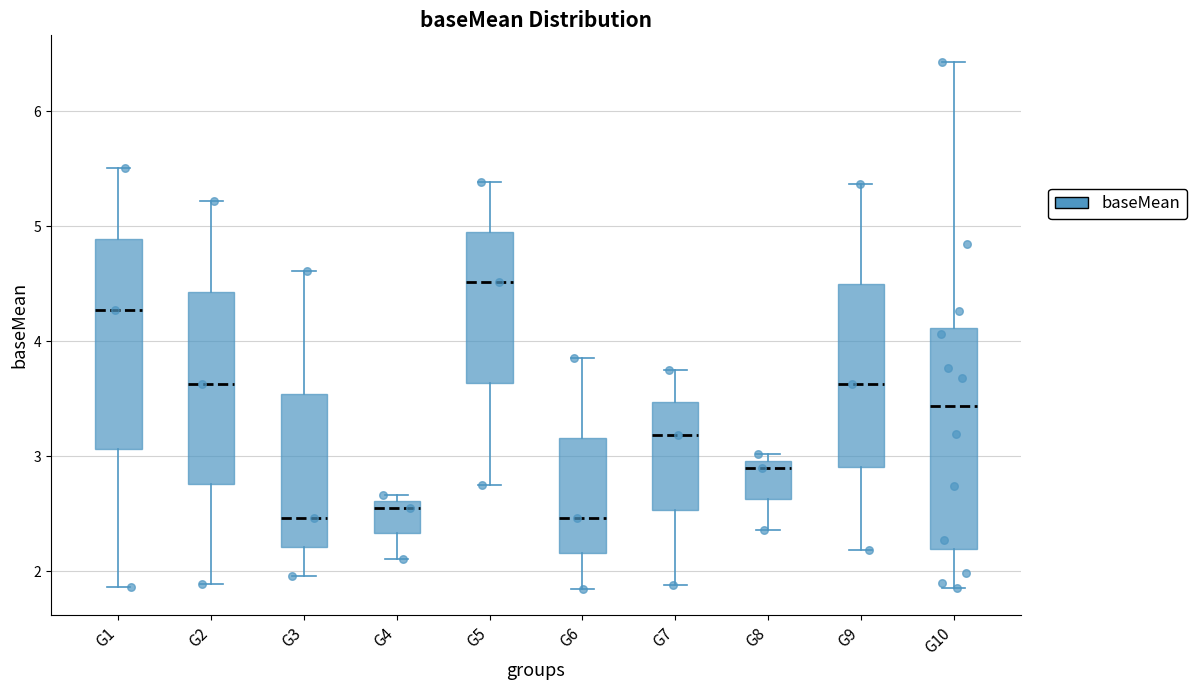

Which box's median line is the highest?

G5